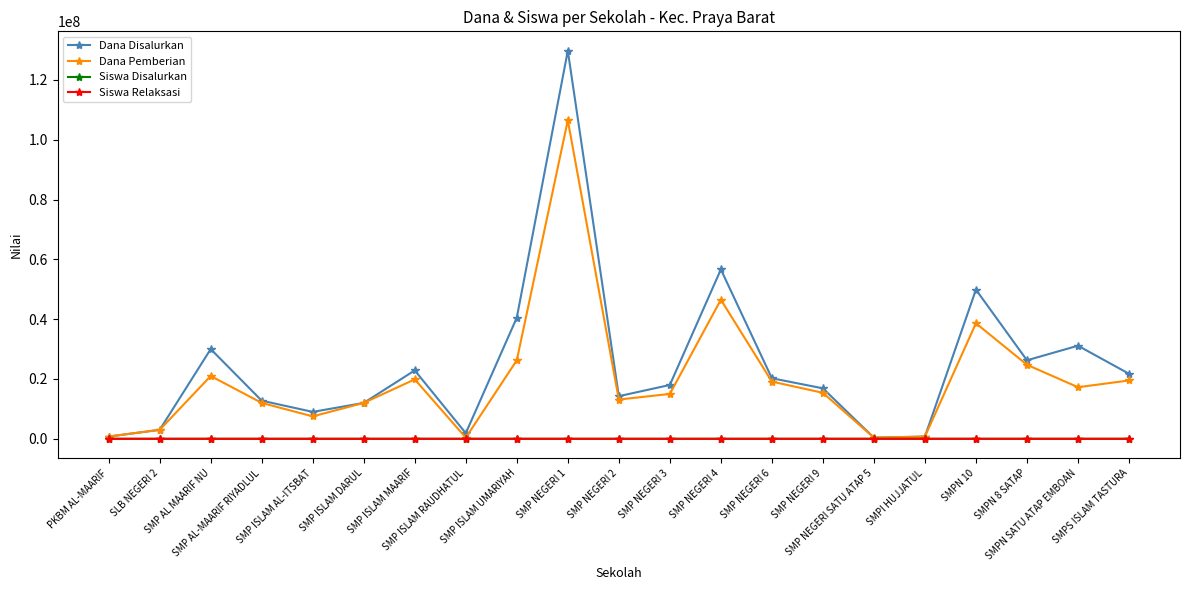

Does the chart have visible grid lines?

No